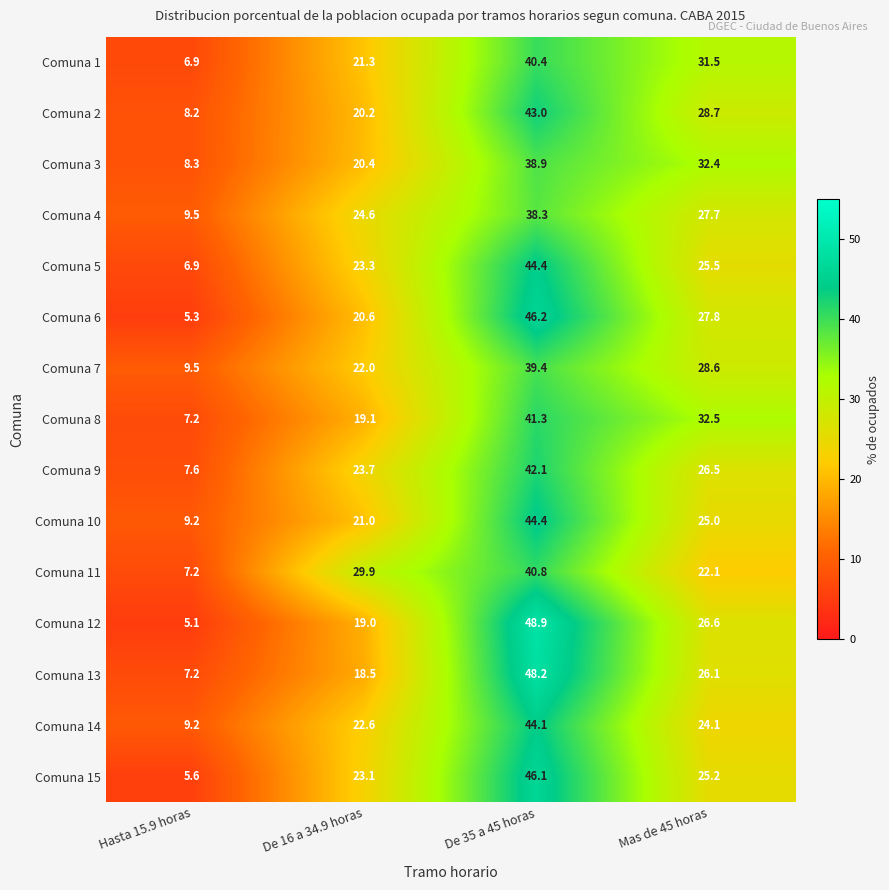

Which series changed the most between De 16 a 34.9 horas and Mas de 45 horas?

Comuna 8